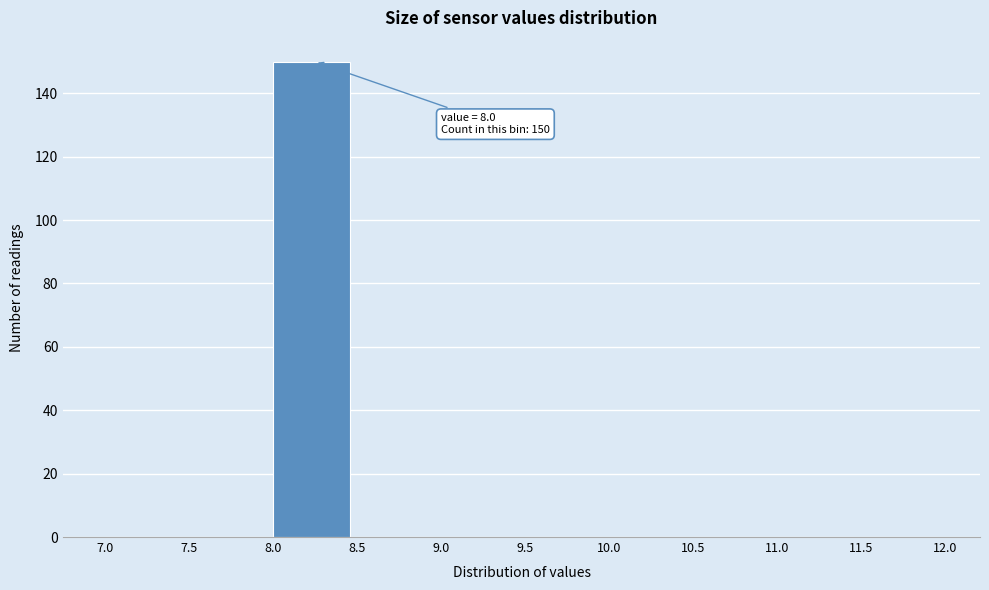

Which range on the x-axis has the tallest bar?

8.0 to 8.5